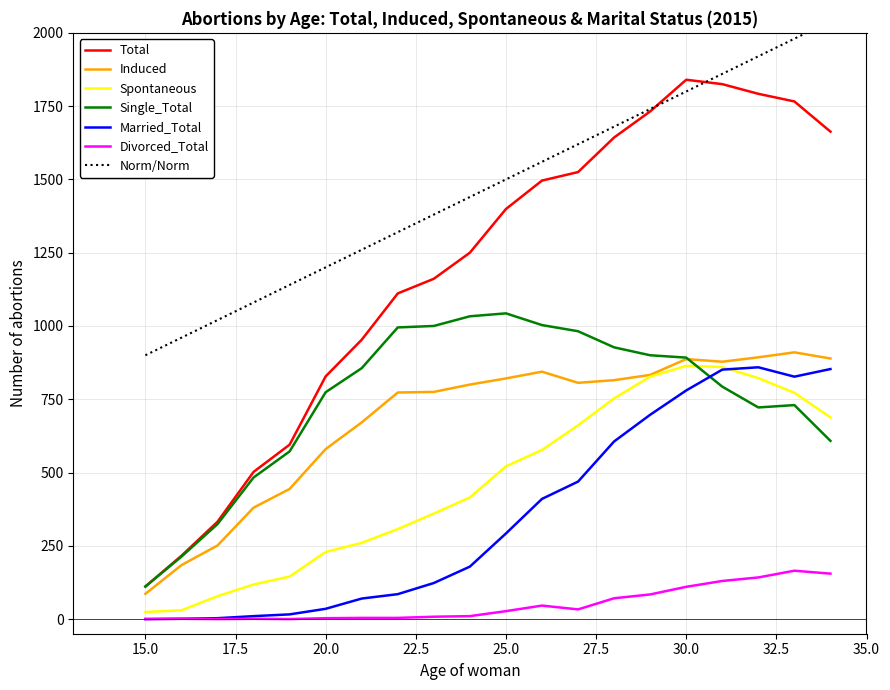

Which series changed the most between 25 and 26?

Married_Total